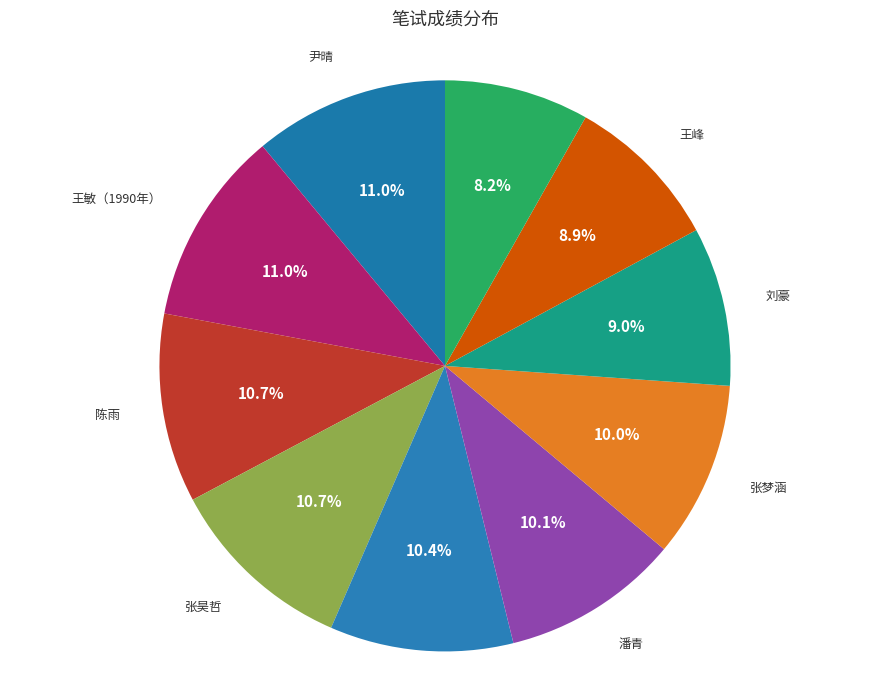

How much of the chart is everything except 滕舫艺?

89.6%